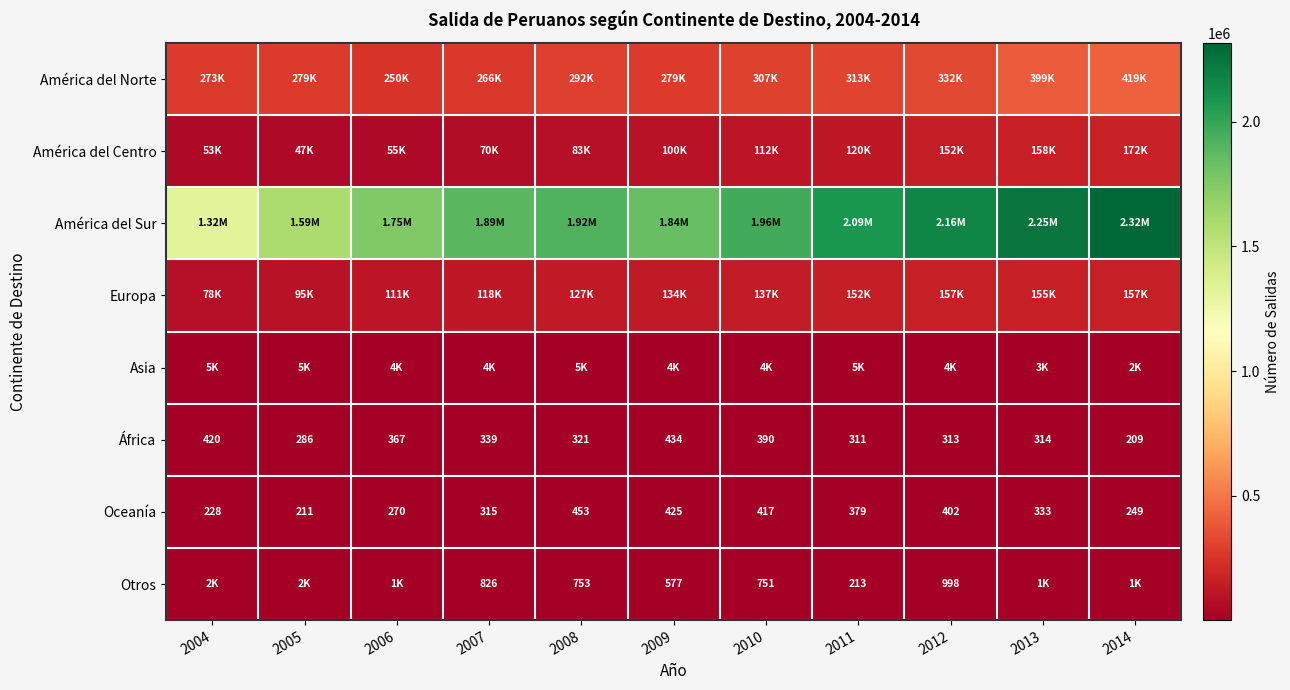

Rank the categories by África value from lowest to highest.

2014, 2005, 2011, 2012, 2013, 2008, 2007, 2006, 2010, 2004, 2009